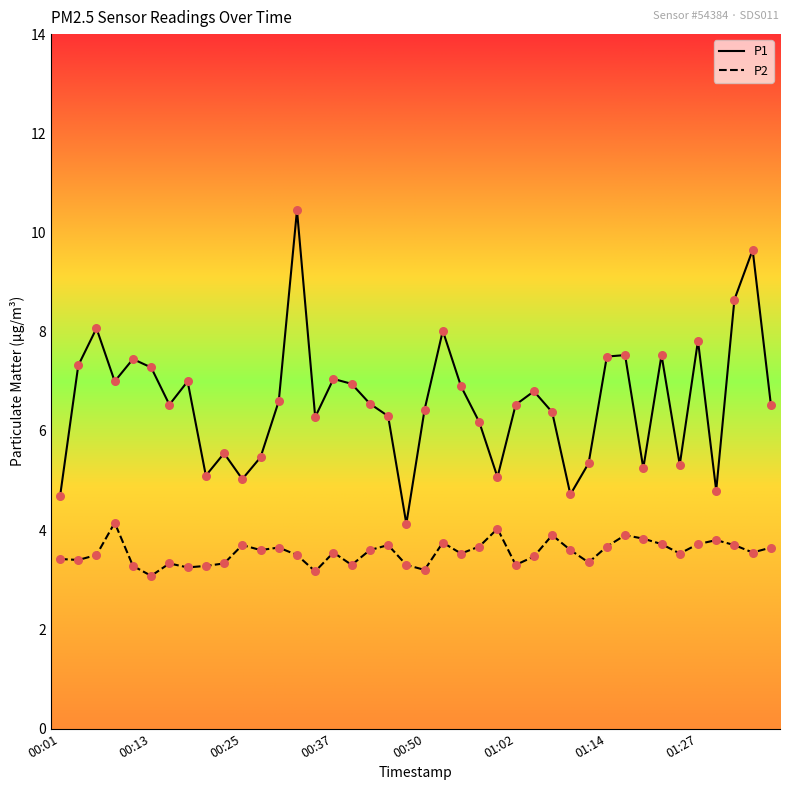

Which series has the largest range (max minus min)?

P1